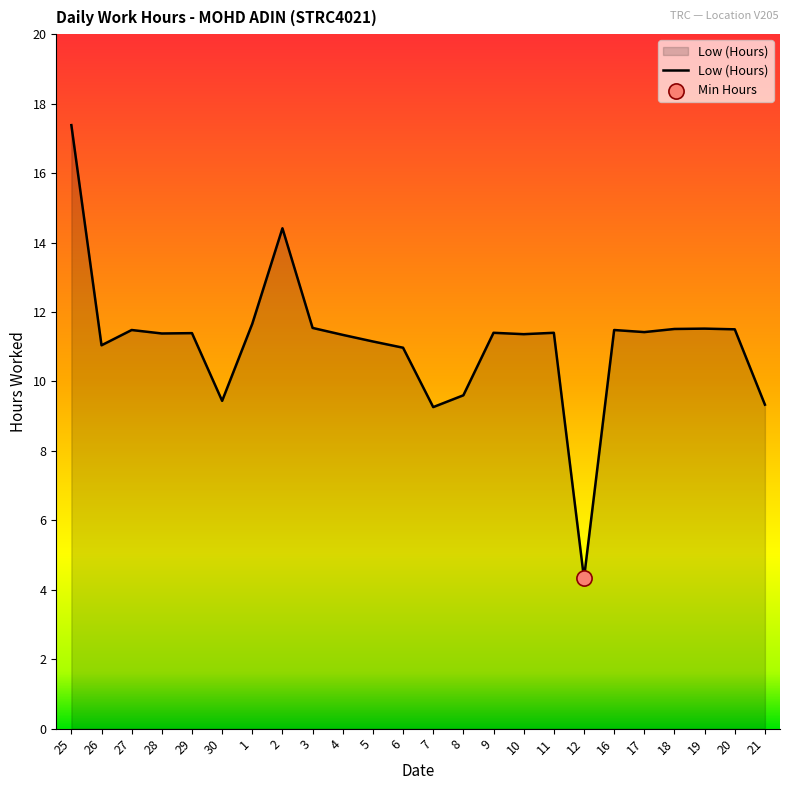

What is the change in value from 6 to 9?

+0.4